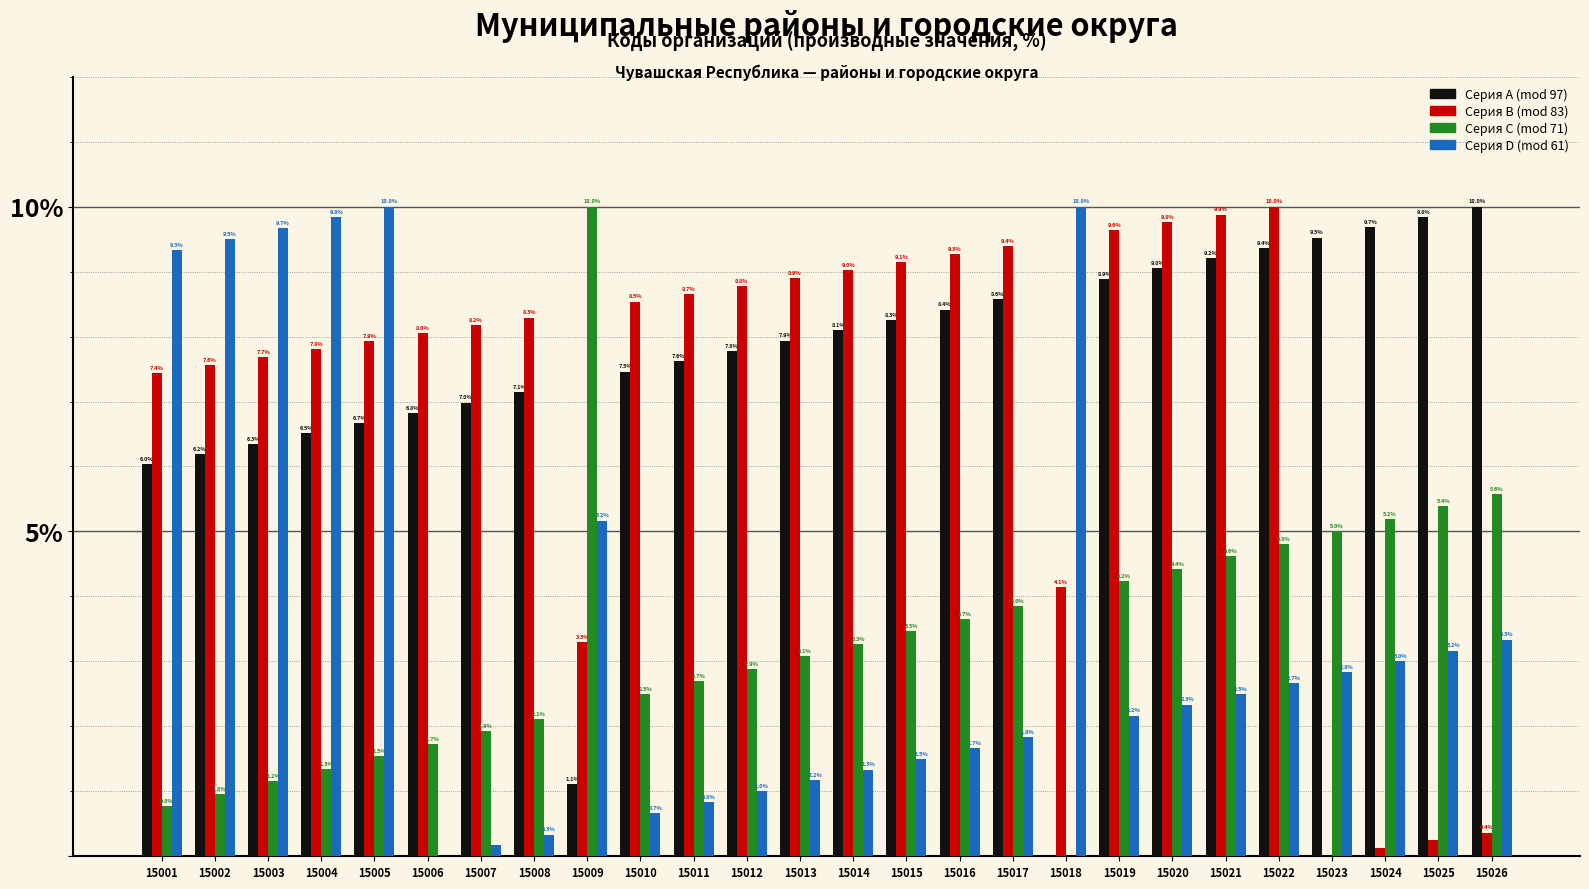

The Серия C (mod 71) series shows 4.4 at 15020. True or false?

True